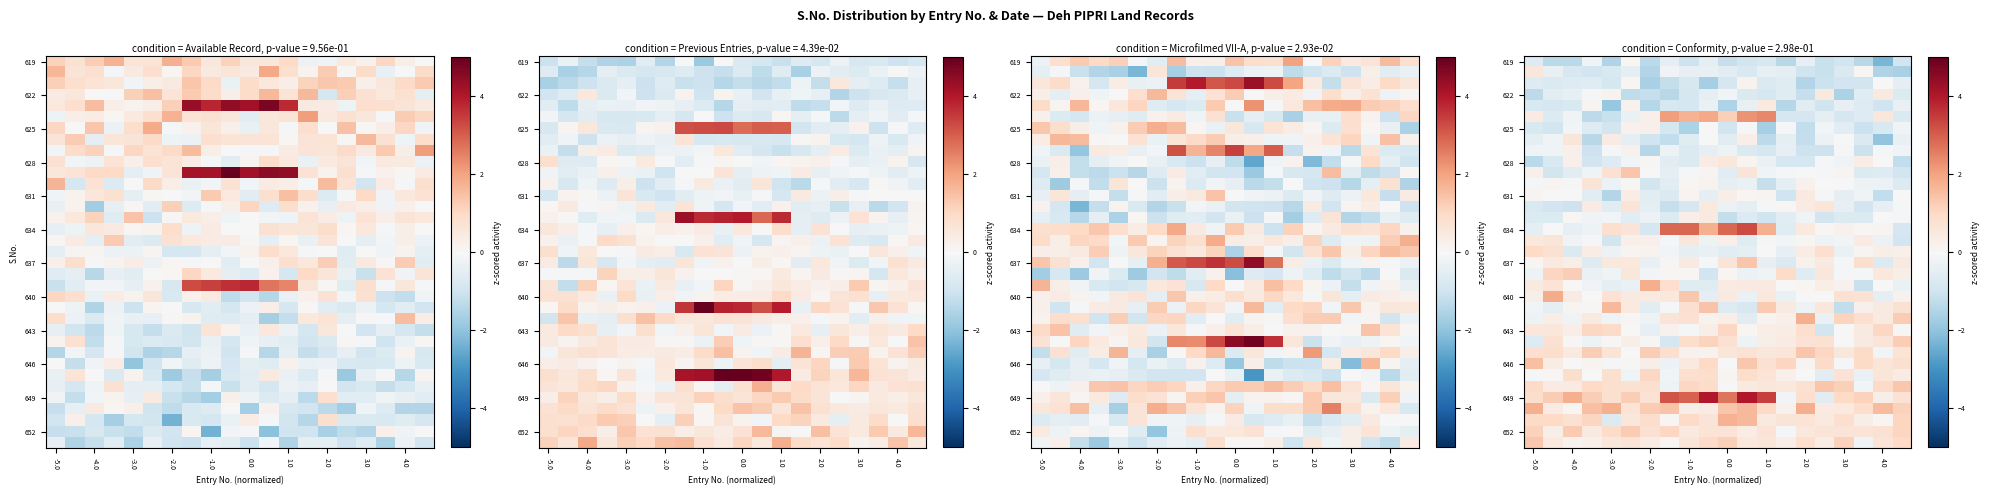

How many values in 634 are above zero?

14